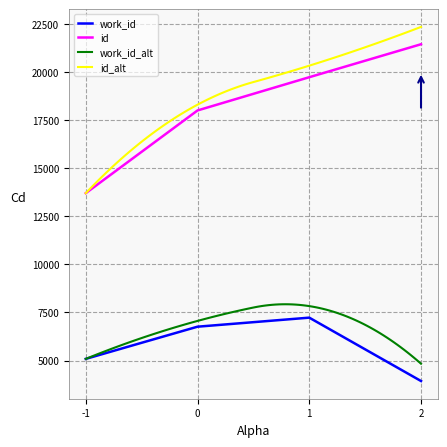

True or false: id has more than 0 points higher than both neighbors.

False